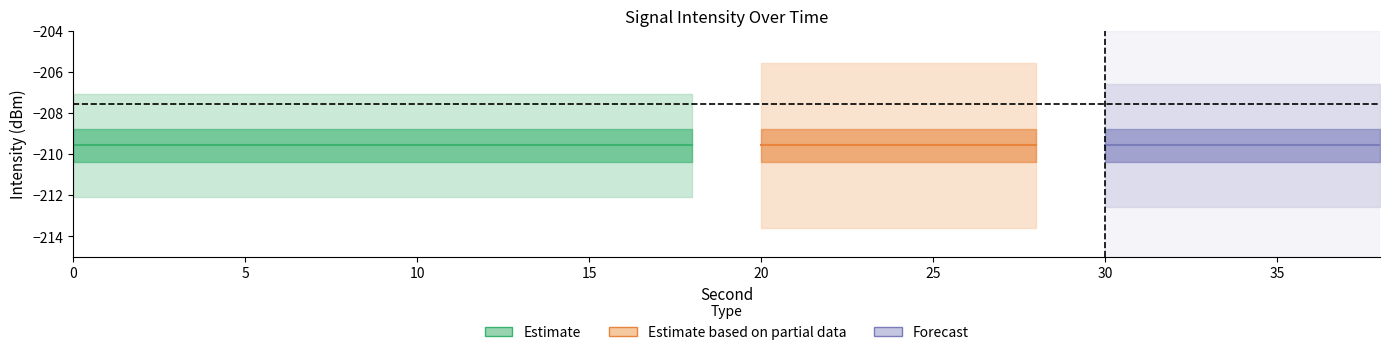

Between 4 and 6, which is larger?

4